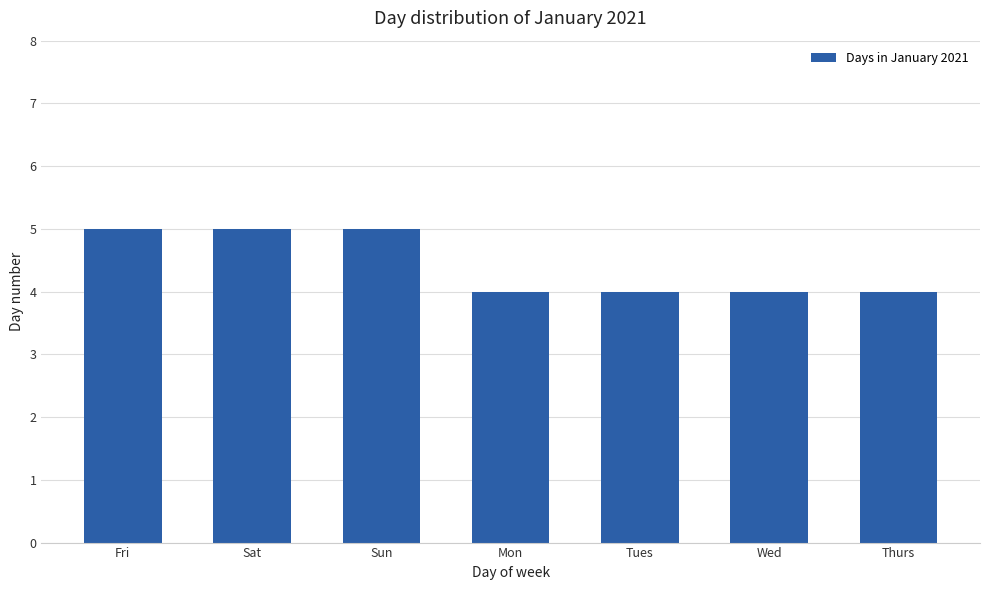

What is the approximate value at Wed?

4